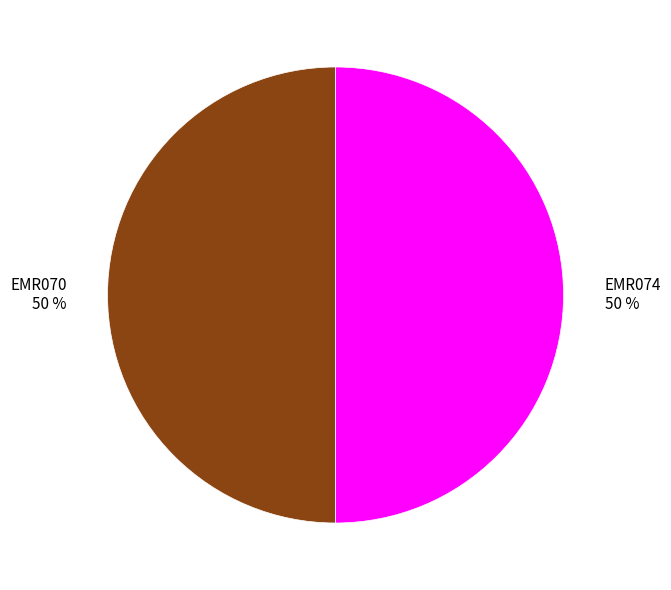

Do EMR070 and EMR074 together represent more than half of the pie?

Yes